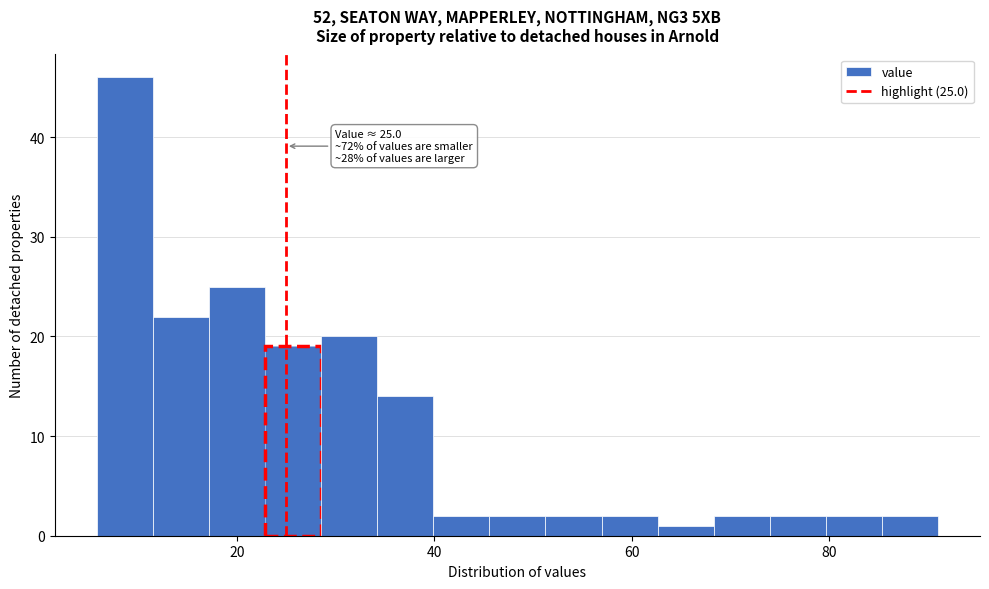

Read against the x-axis, roughly where is the centre of the tallest bar?

8